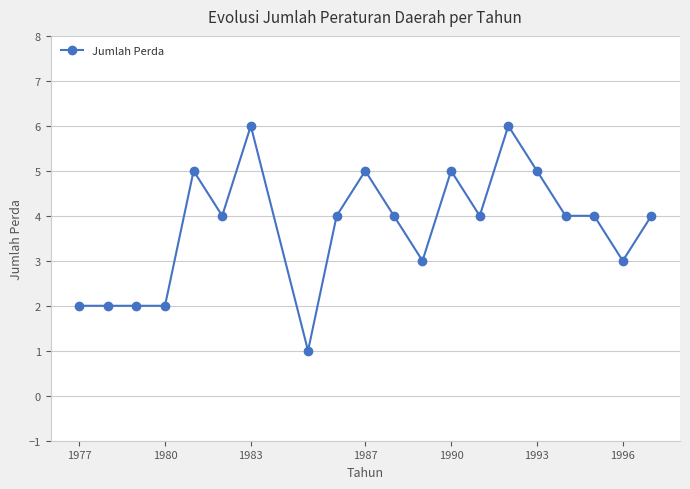

What is the value of the 13th point from the left?

5